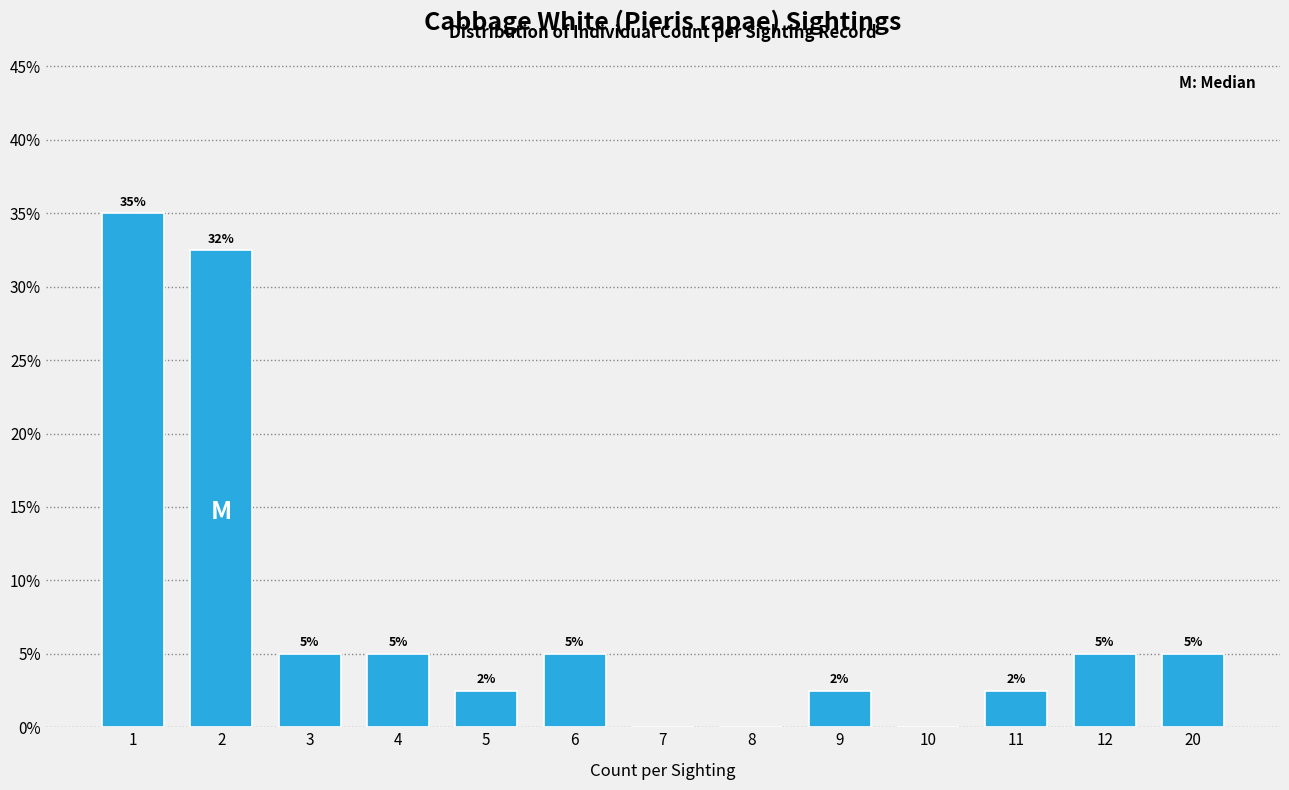

What is the greatest value displayed?

35.0